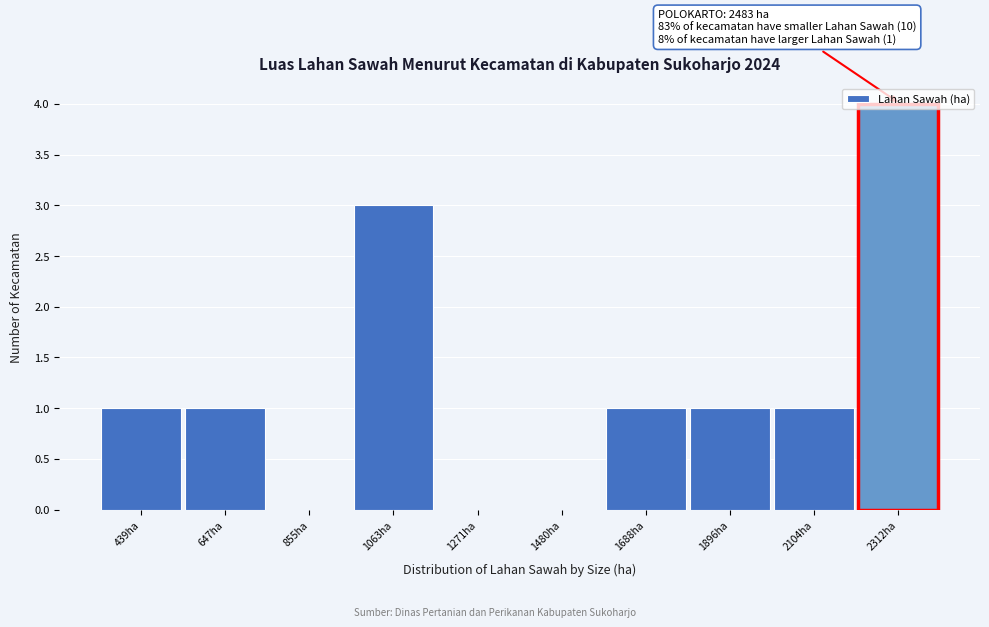

The value at 1688ha is 1. True or false?

True